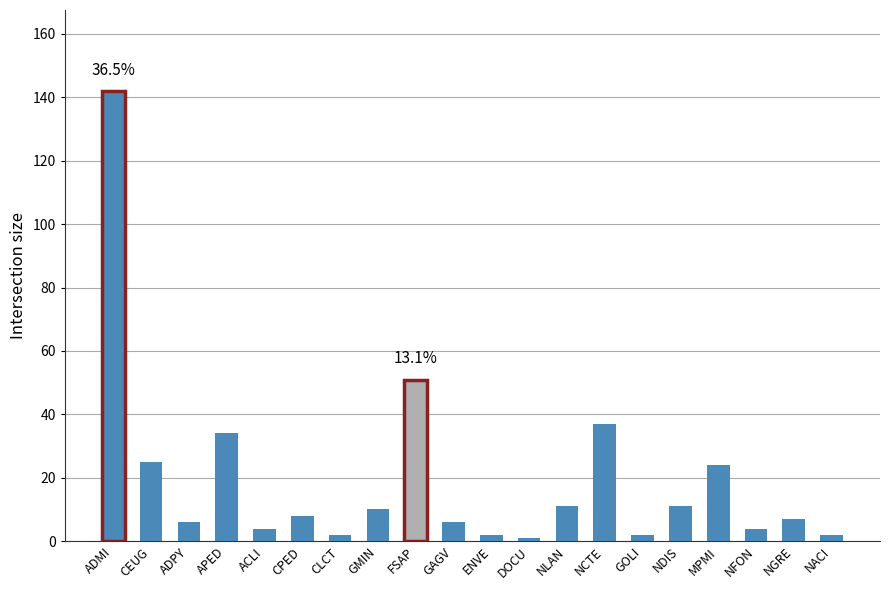

What is the label of the 20th bar from the right?

ADMI